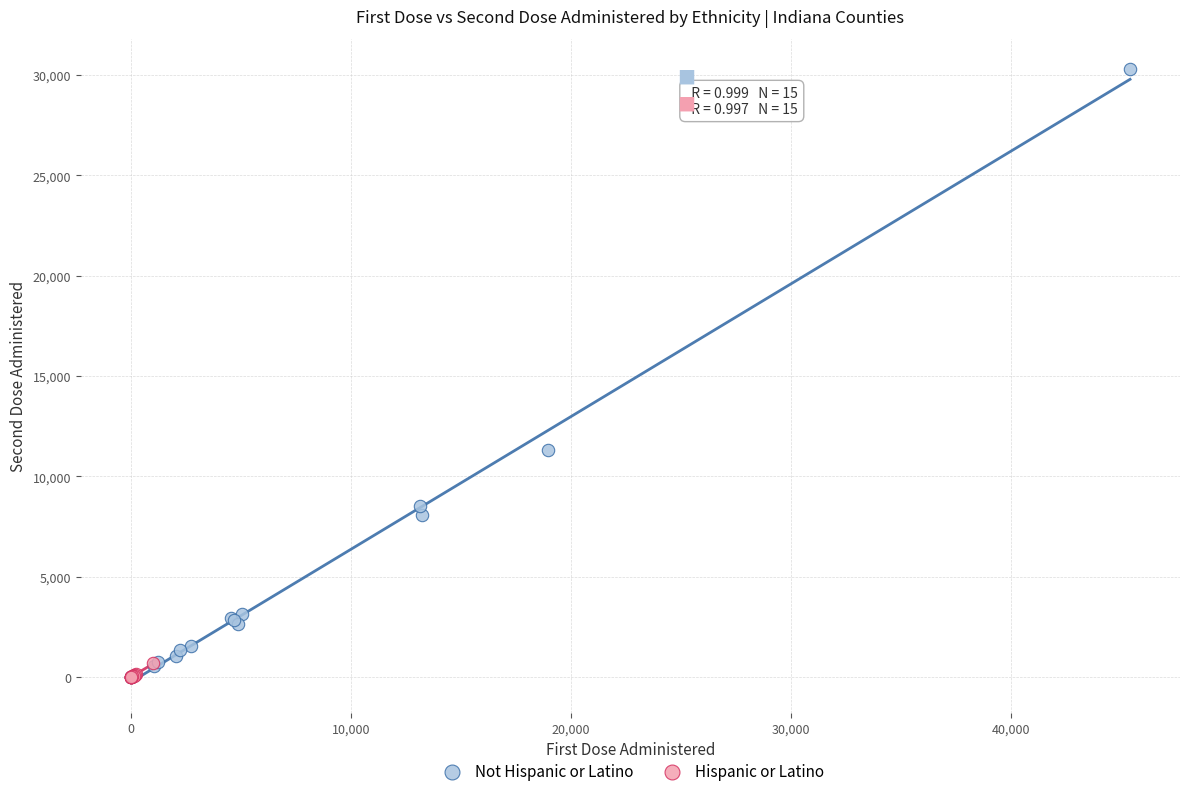

Which series has the widest spread of Y values?

Not Hispanic or Latino